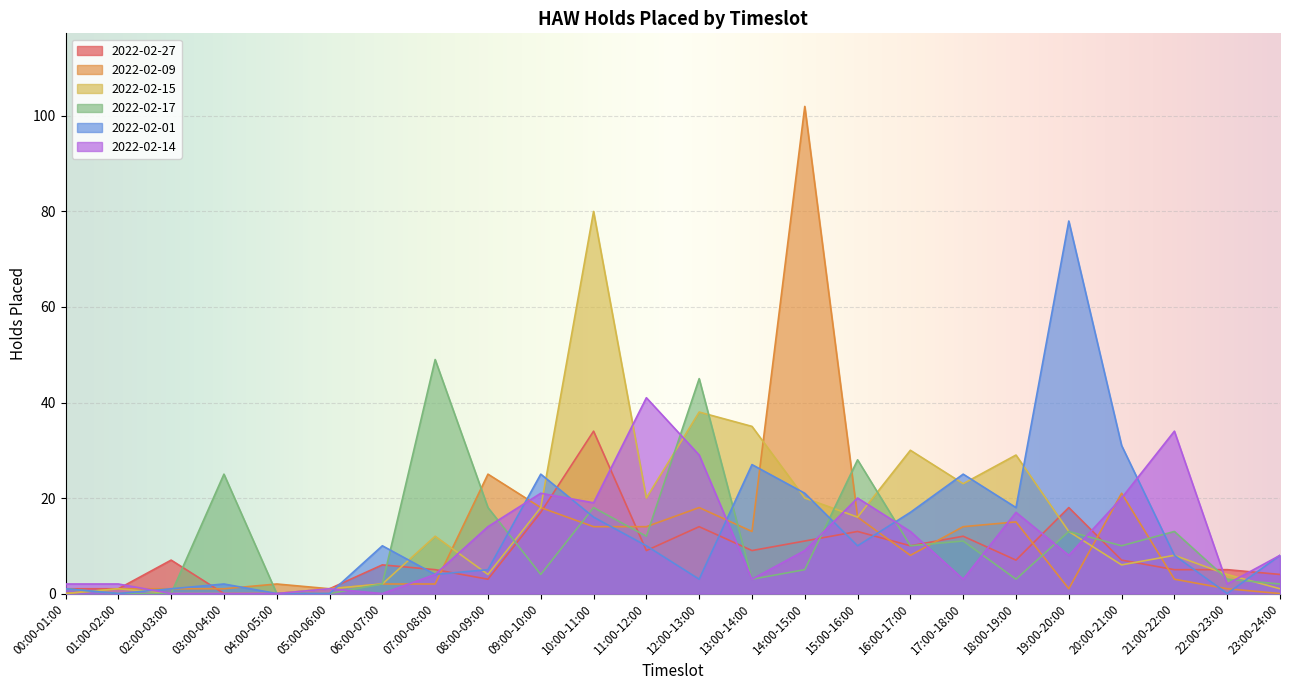

How many data points in 2022-02-09 are less than 8?

12